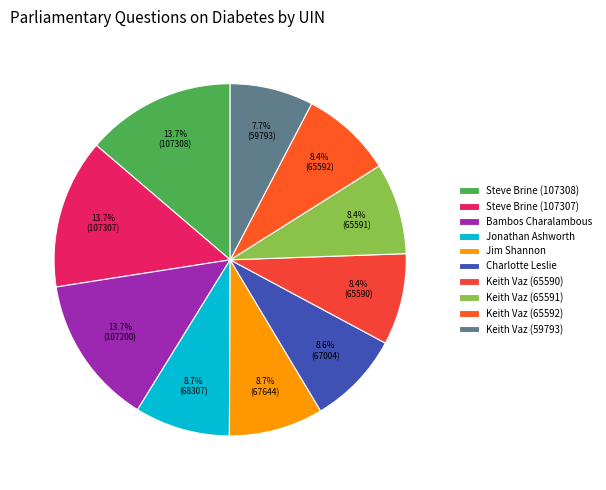

To the nearest percent, what portion does Keith Vaz (65592) represent?

8%